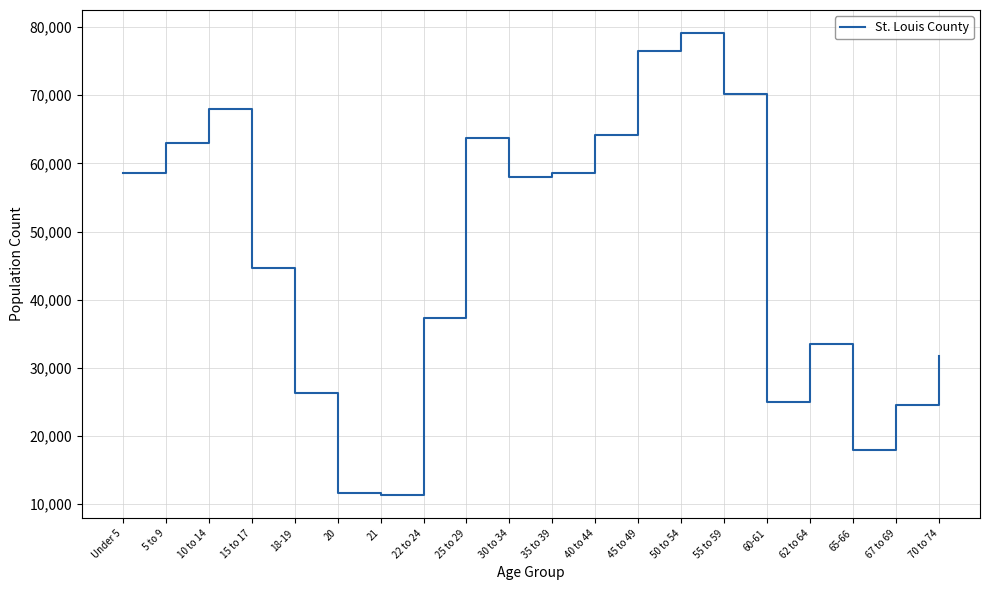

What is the average value?

46185